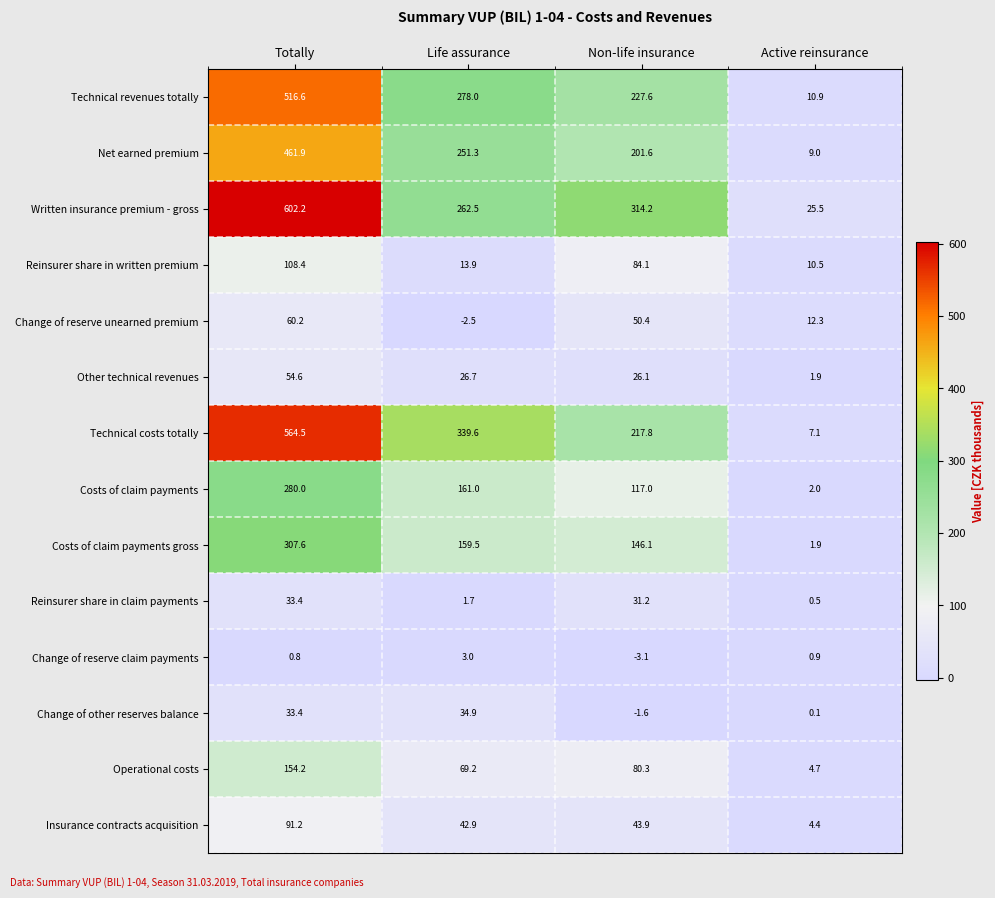

Which series has the largest range (max minus min)?

Written insurance premium - gross